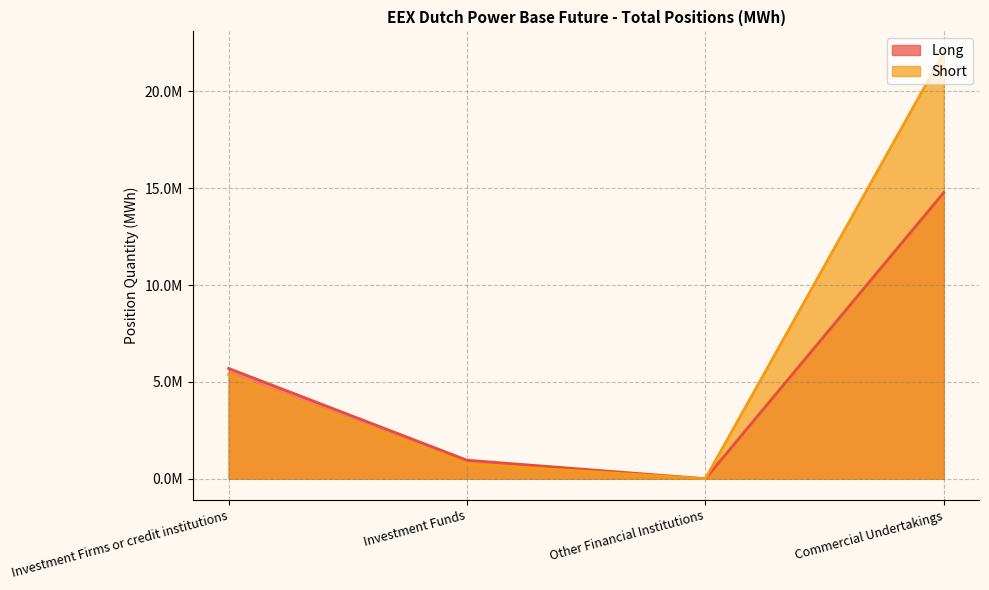

True or false: Long and Short intersect in this chart.

False